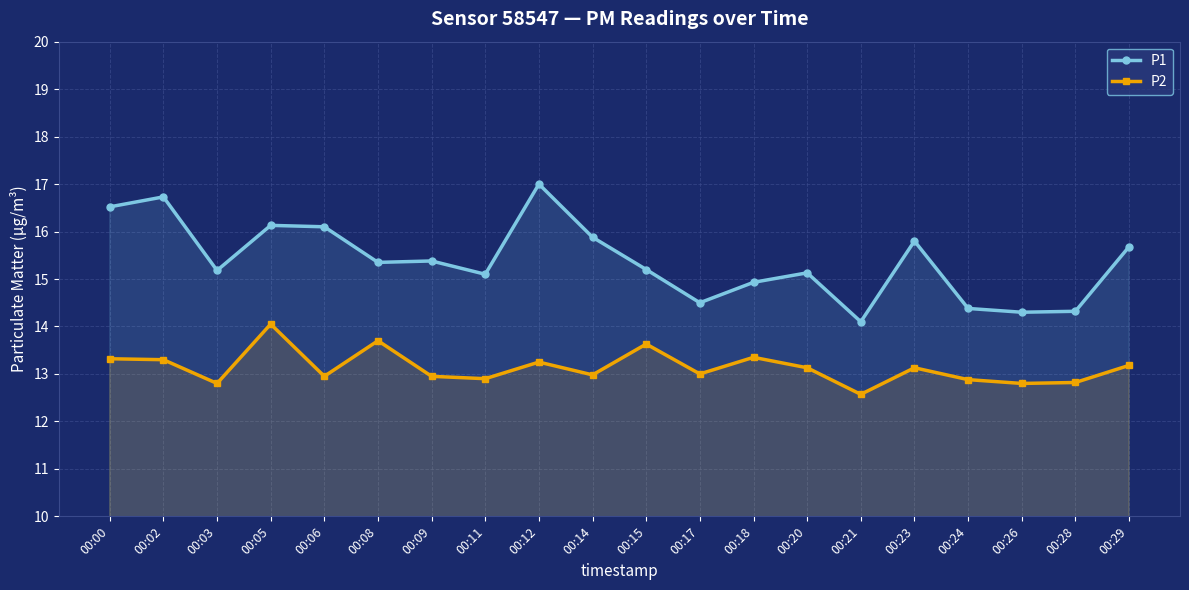

What is the difference between the maximum and second lowest values in the P2 series?

1.2